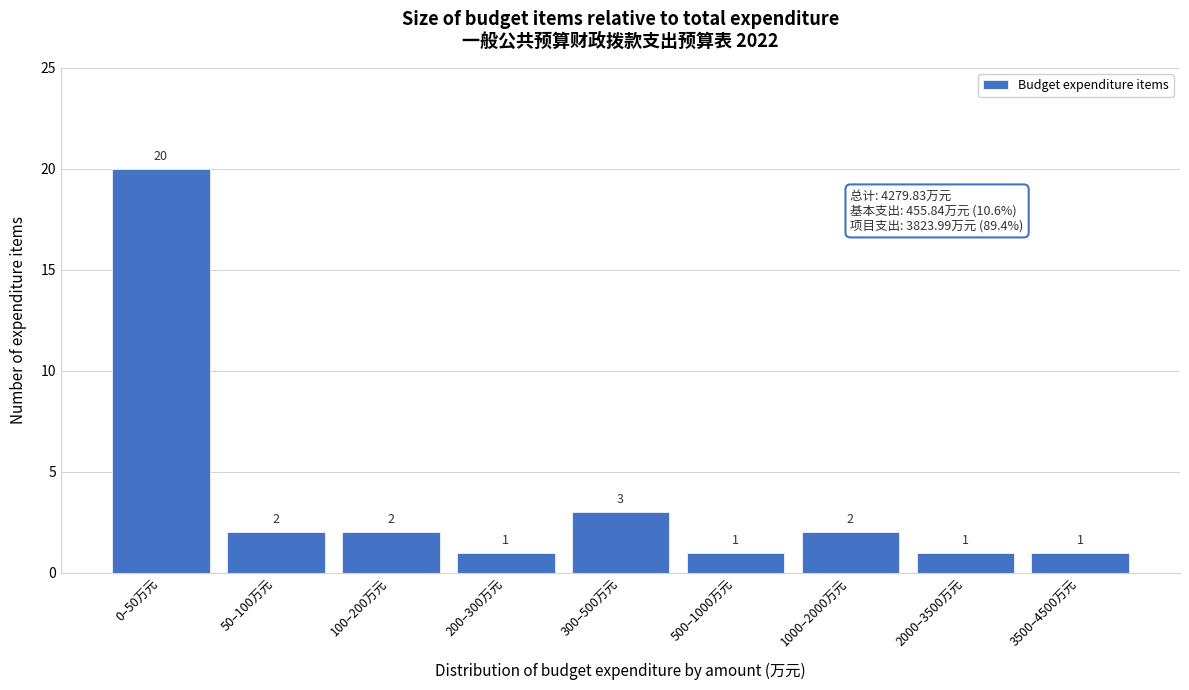

Reading left to right, what are all the values shown in this chart?

0–50万元=20	50–100万元=2	100–200万元=2	200–300万元=1	300–500万元=3	500–1000万元=1	1000–2000万元=2	2000–3500万元=1	3500–4500万元=1